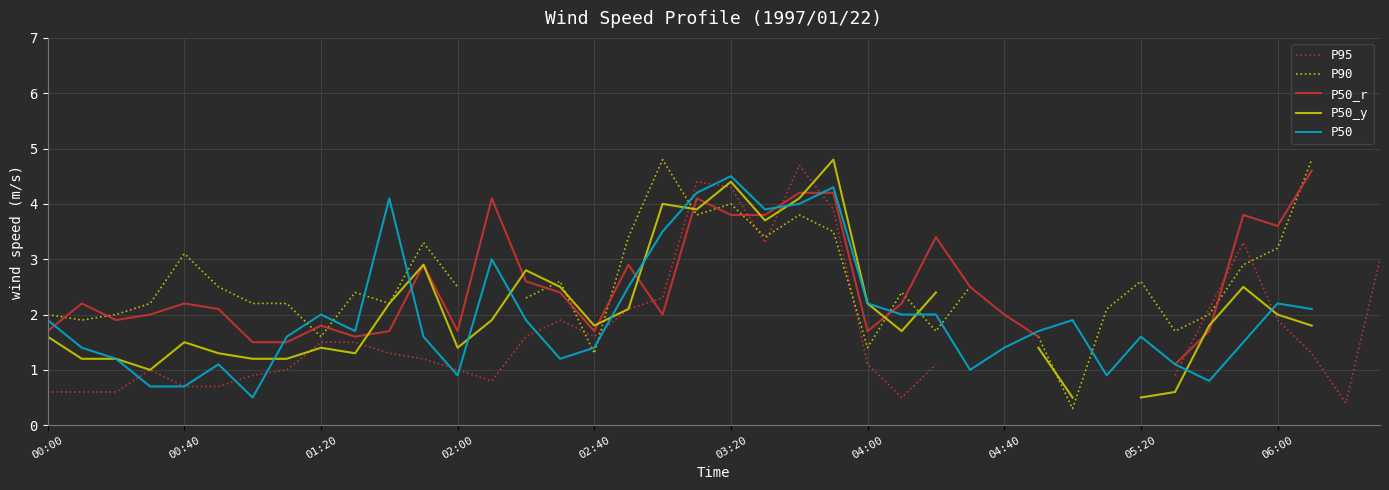

Is the value of P90 at 24 greater than the value of P50_y at 23?

No